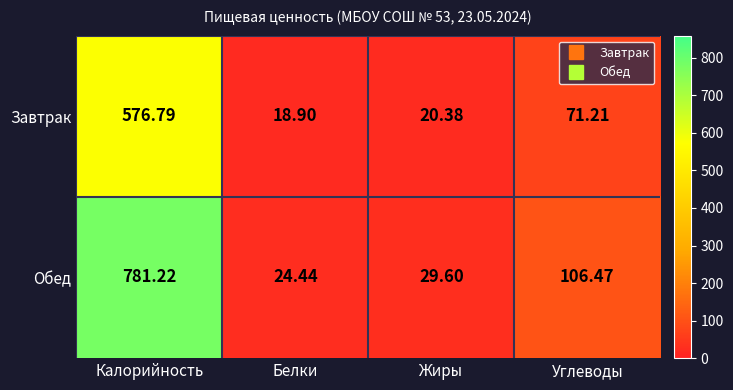

Where does the Обед series first go above 106?

Калорийность